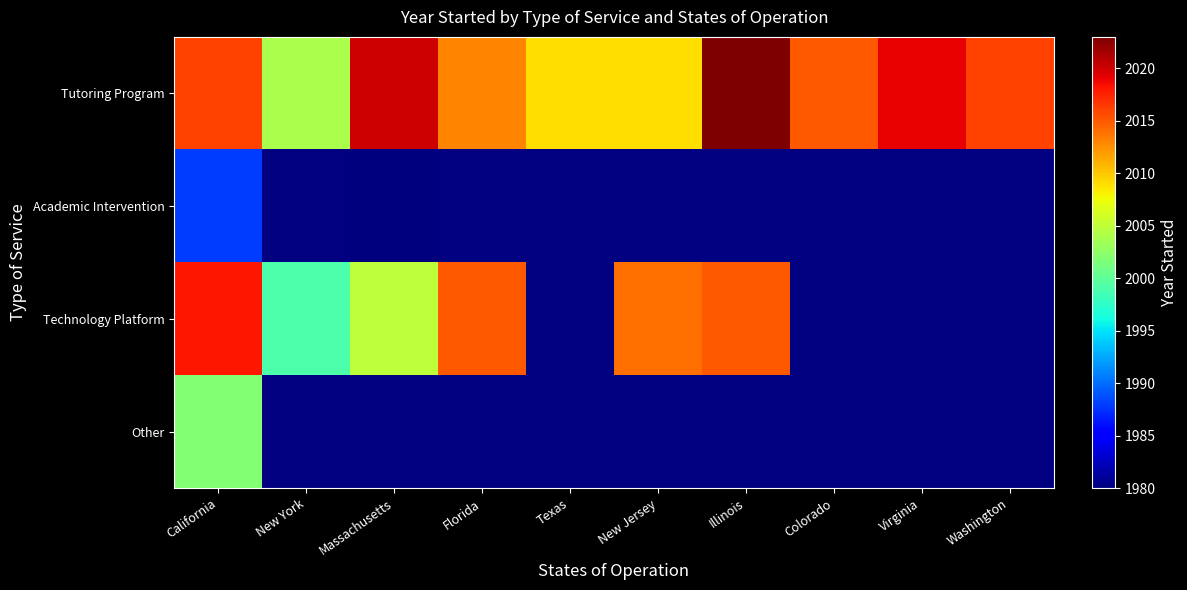

Which category has the highest value across all series?

Illinois